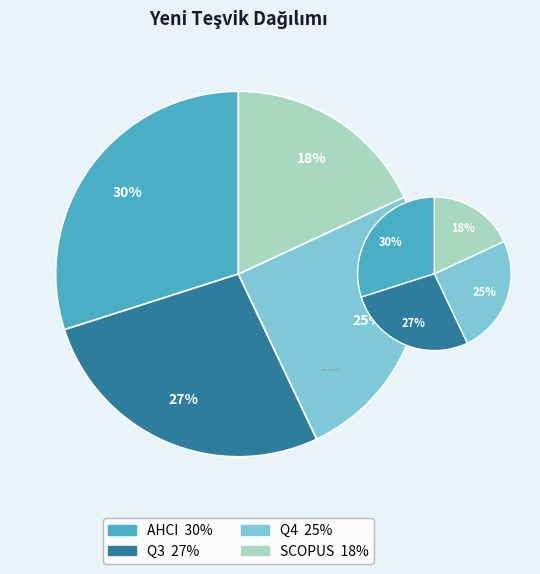

Rank the categories by value from highest to lowest.

AHCI, Q3, Q4, SCOPUS